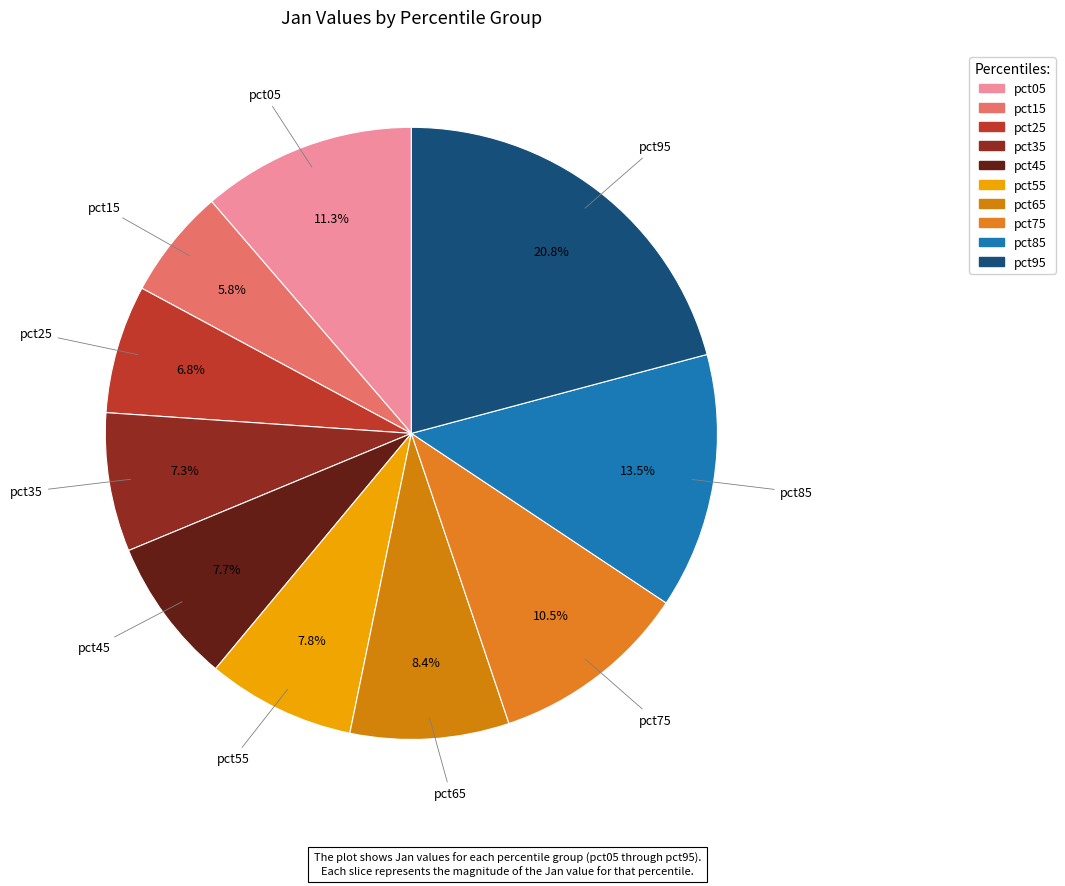

How many segments does this pie chart have?

10